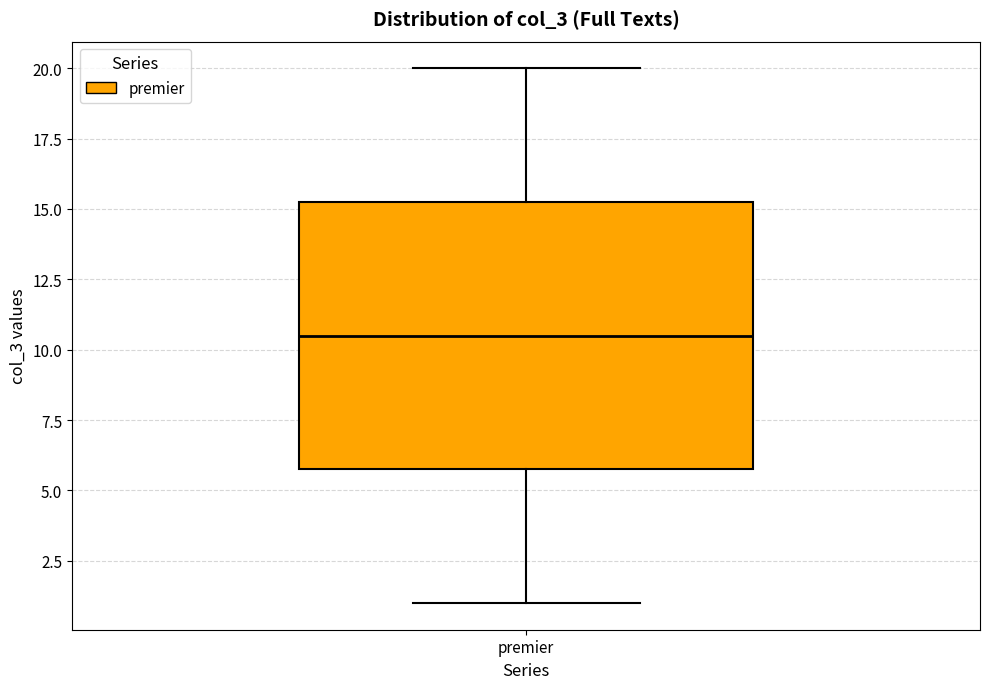

Where does the upper whisker of the box for premier end on the y-axis? The values are not printed on the chart, so give them approximately, as read against the axis.

20.0